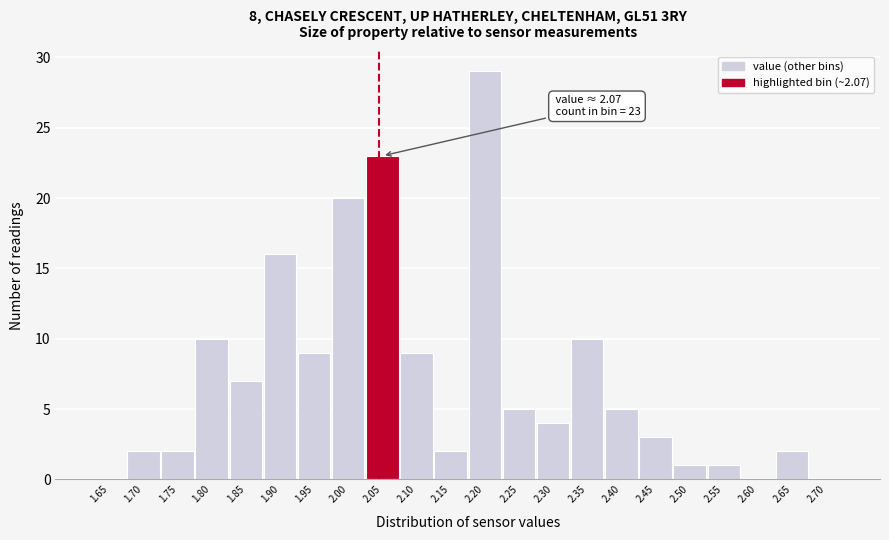

Reading right to left, extract all data points from this chart.

2.70=0	2.65=2	2.60=0	2.55=1	2.50=1	2.45=3	2.40=5	2.35=10	2.30=4	2.25=5	2.20=29	2.15=2	2.10=9	2.05=23	2.00=20	1.95=9	1.90=16	1.85=7	1.80=10	1.75=2	1.70=2	1.65=0